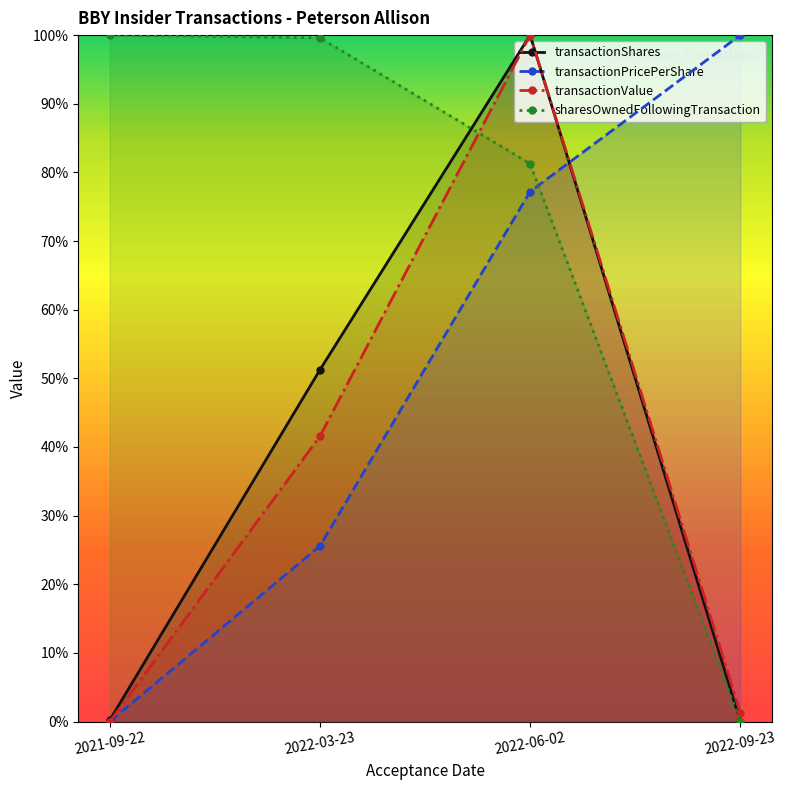

What is the sum of all transactionPricePerShare values?

2.0